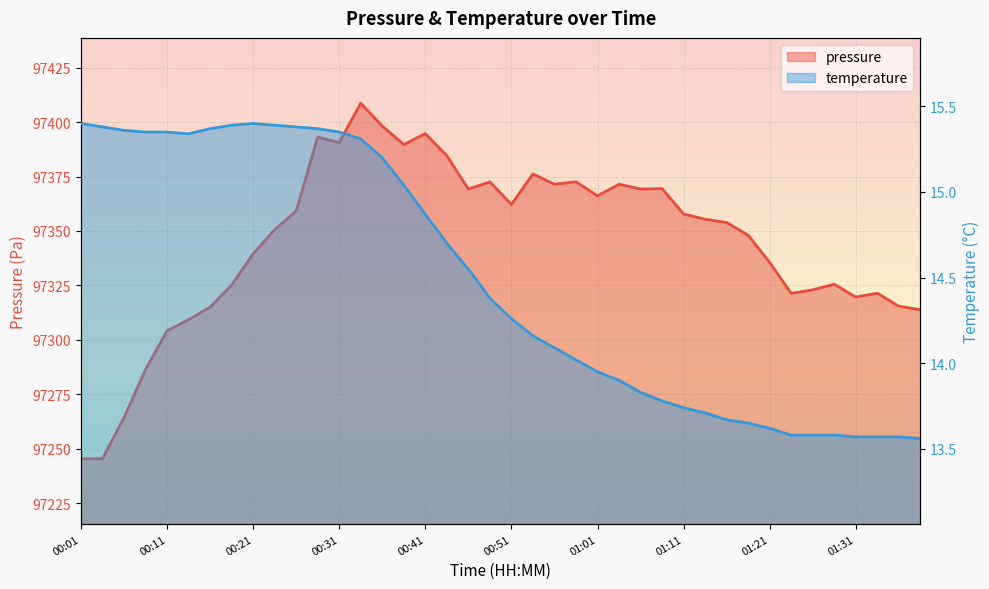

At which category does temperature reach its first local valley?

00:13